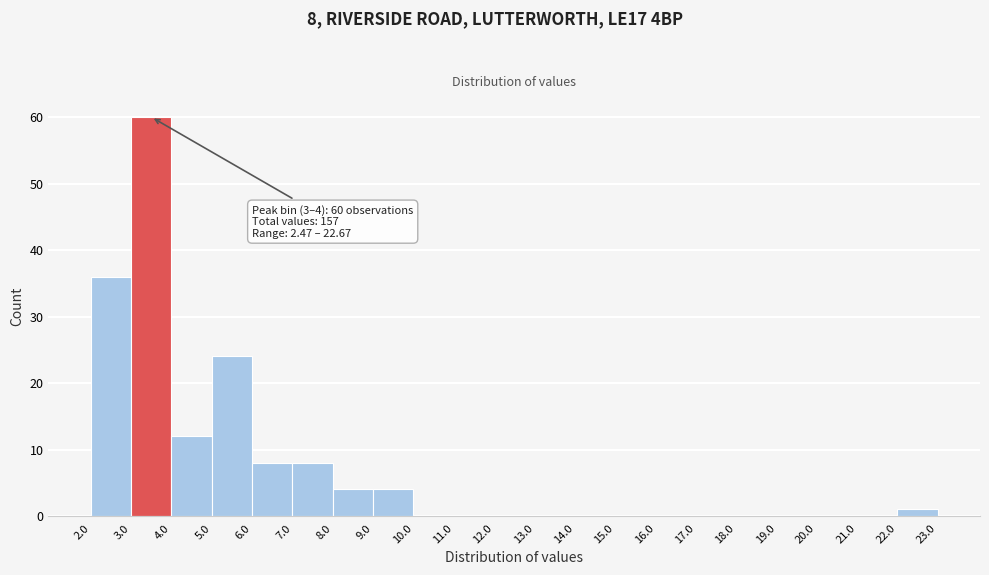

Which range on the x-axis has the tallest bar?

3.0 to 4.0